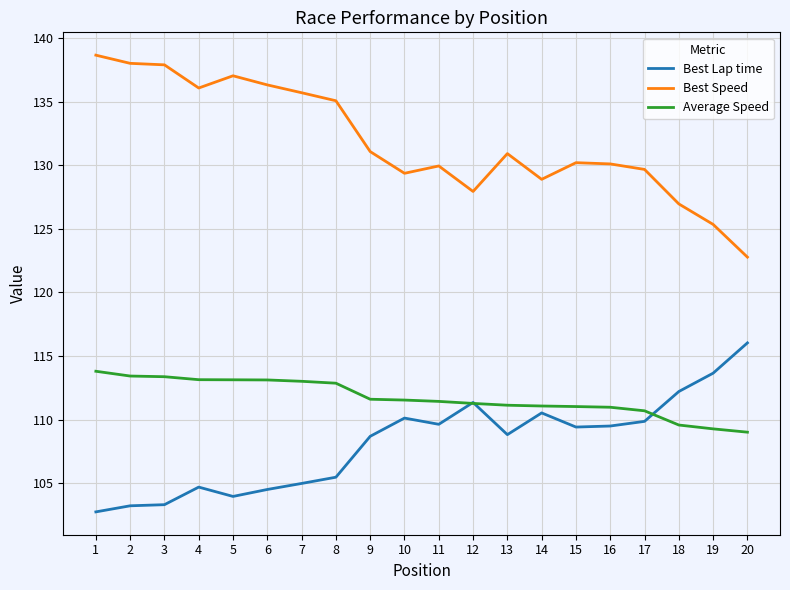

Which series has the largest total across all categories?

Best Speed